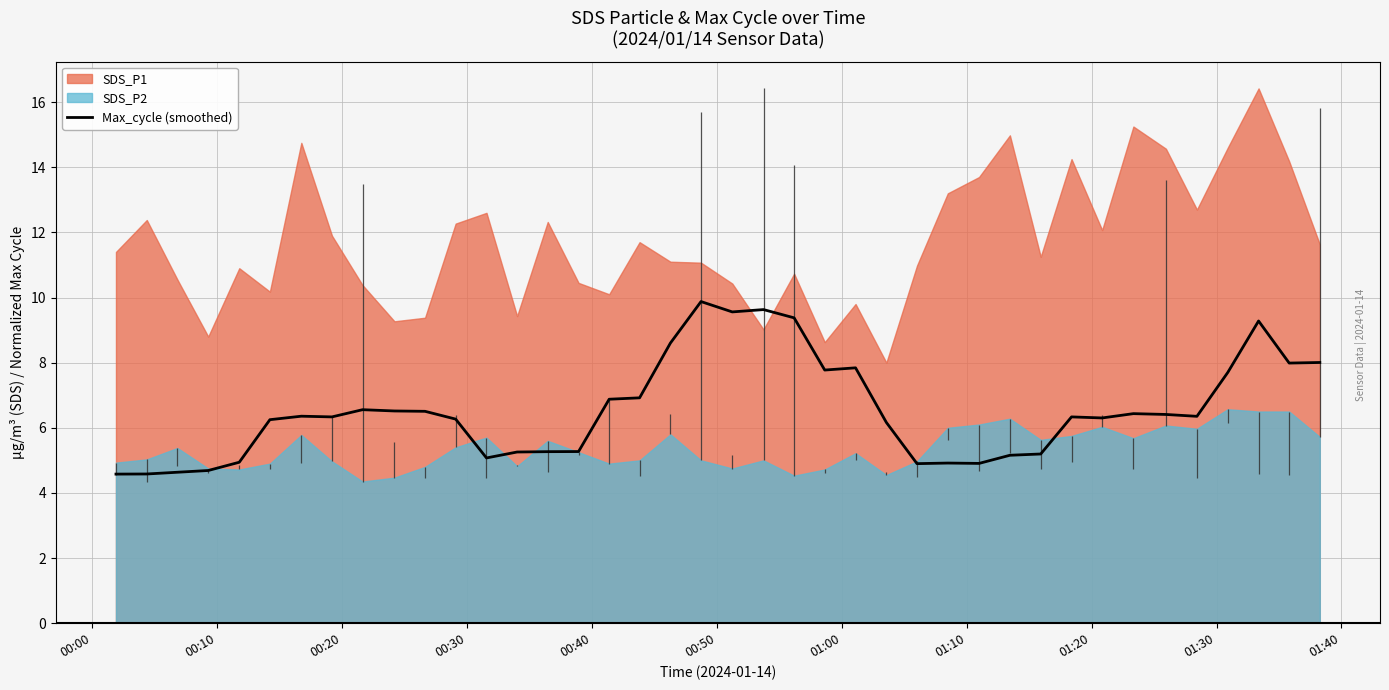

What is the minimum value for Max_cycle (smoothed)?

4.6